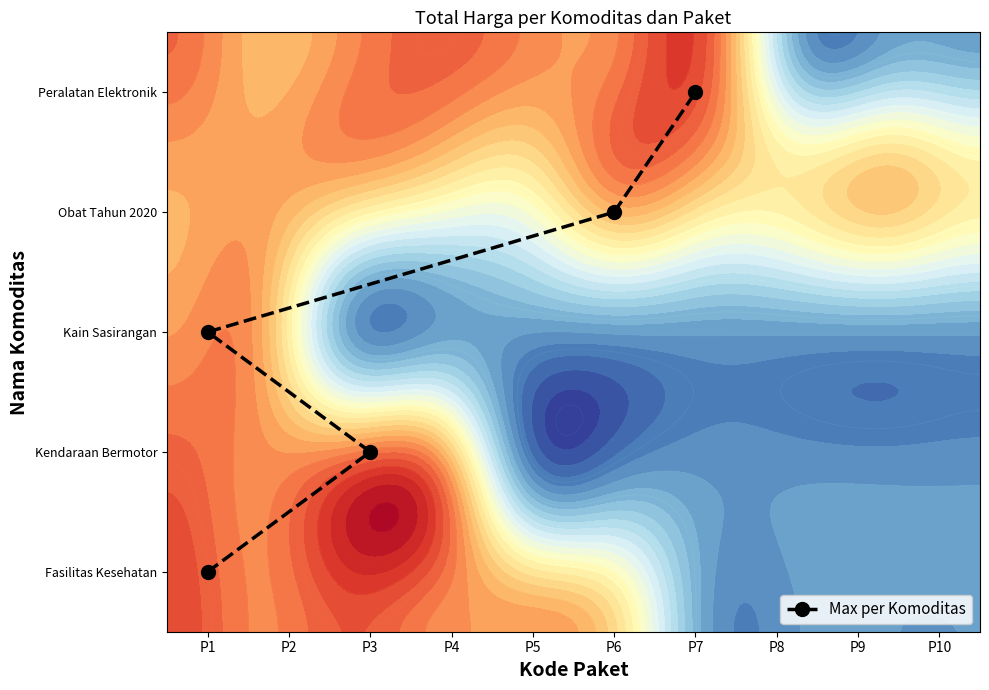

How many values are below 2?

2